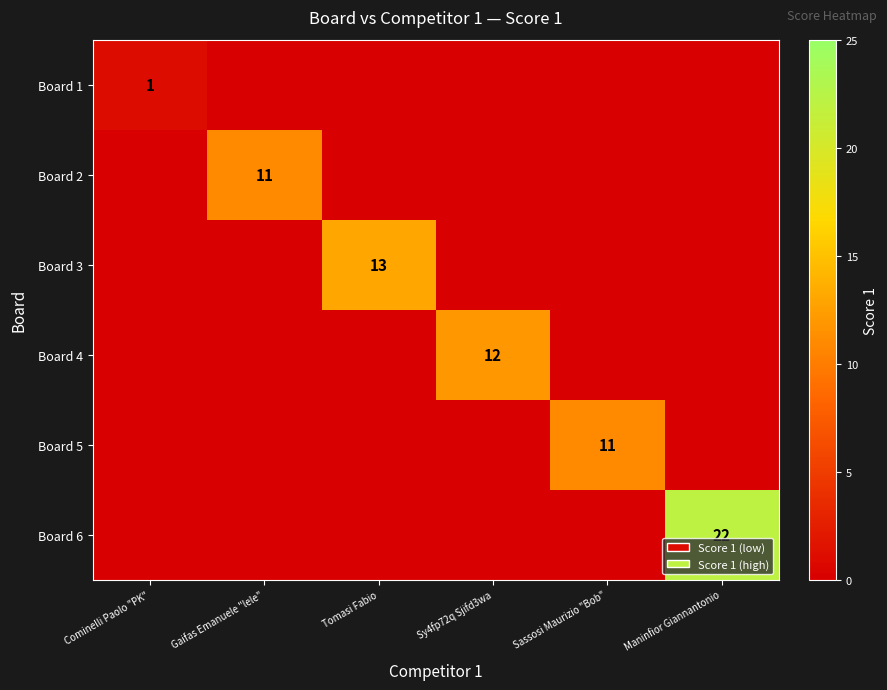

Is it true that Board 3 equals 18 at Tomasi Fabio?

False